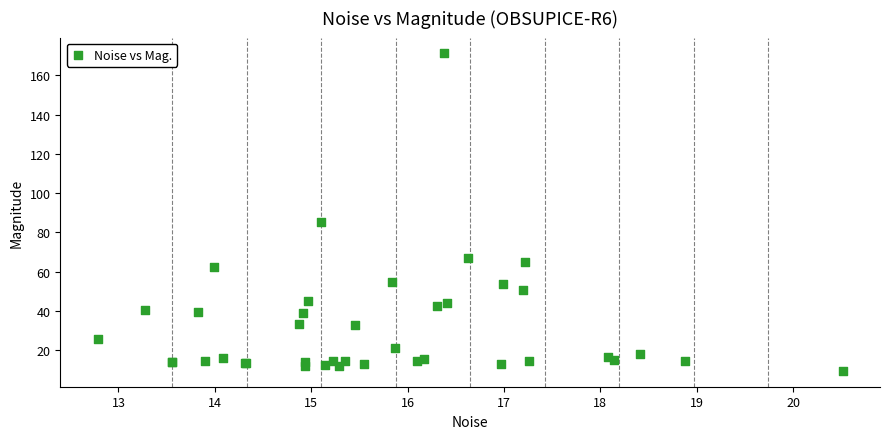

What Y value in the scatter plot is closest to 90?

85.2